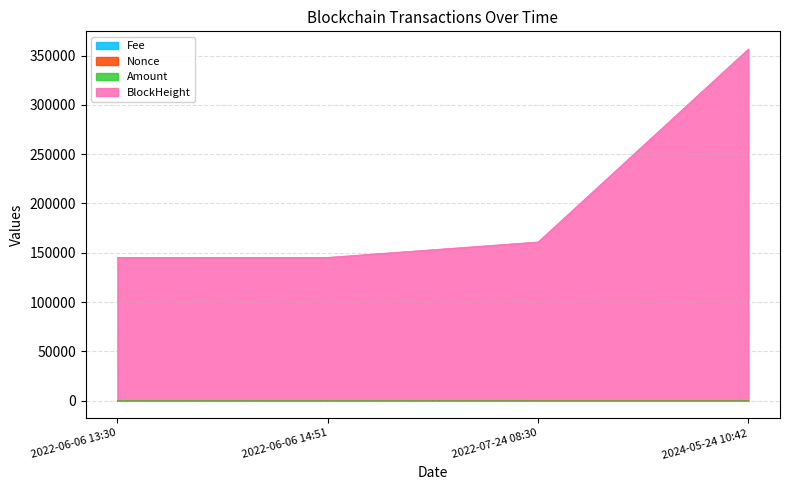

Which label corresponds to the smallest value in the chart?

2022-06-06 13:30